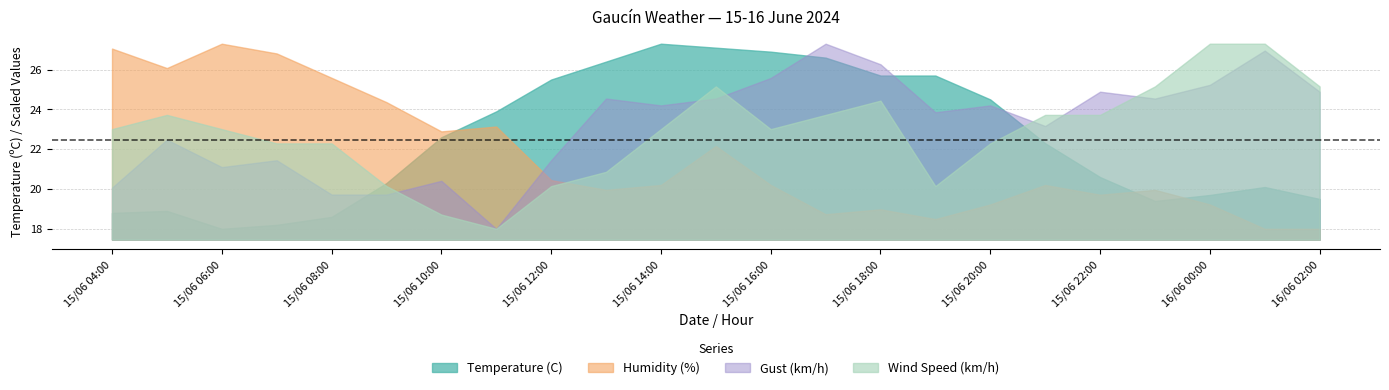

True or false: Wind Speed (km/h) and Humidity (%) intersect in this chart.

True